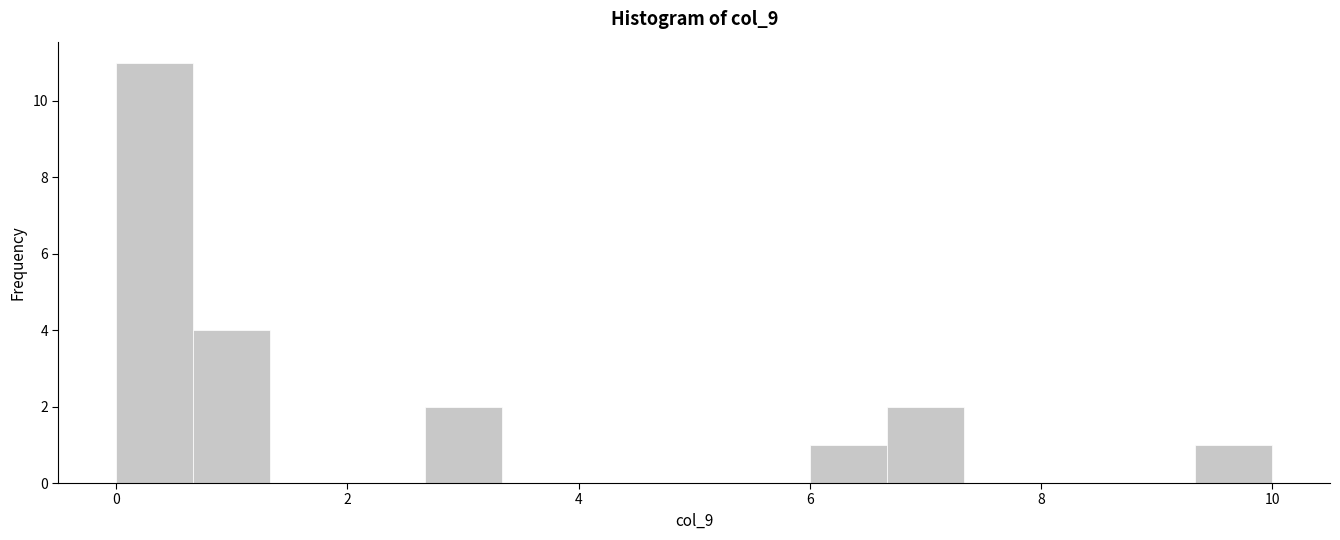

Around what value on the x-axis is the tallest bar? Give the approximate position of its centre, as read against the axis.

0.4